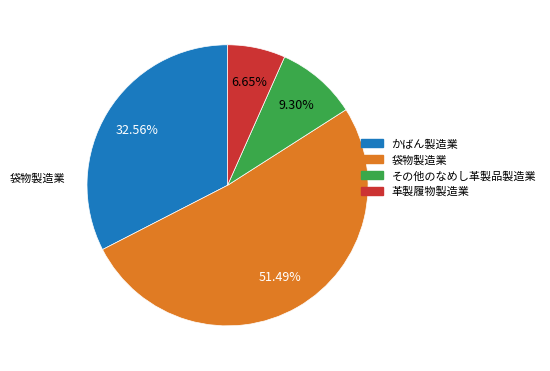

To the nearest percent, what portion does かばん製造業 represent?

33%